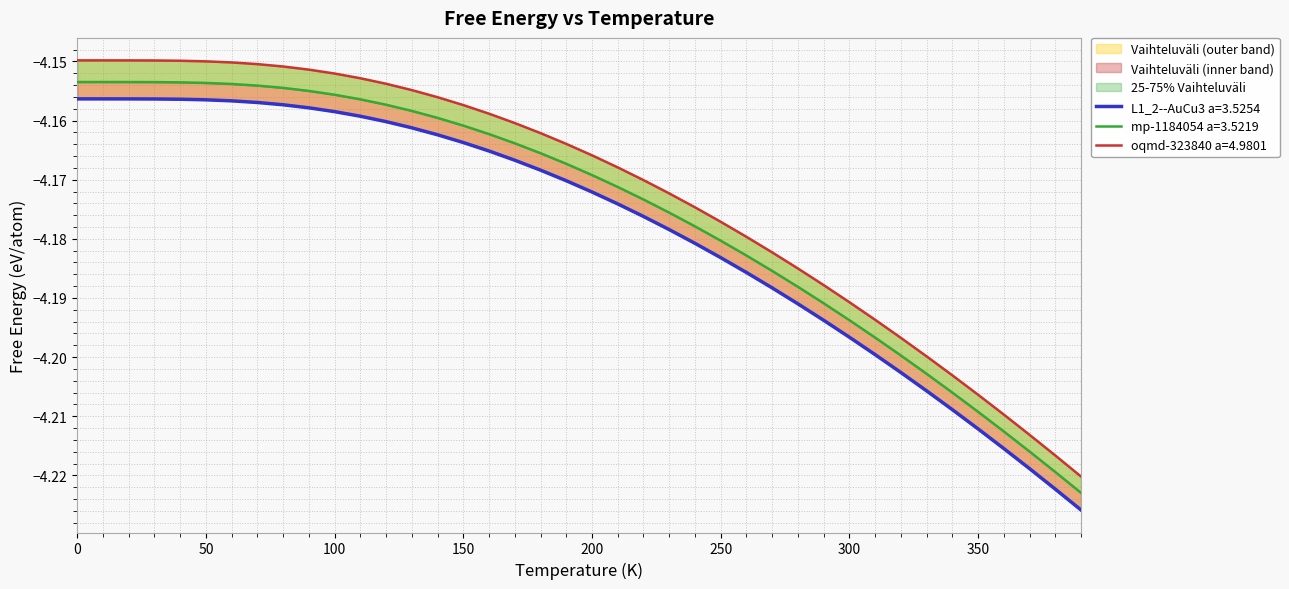

Is this an area chart (filled region under the line)?

No